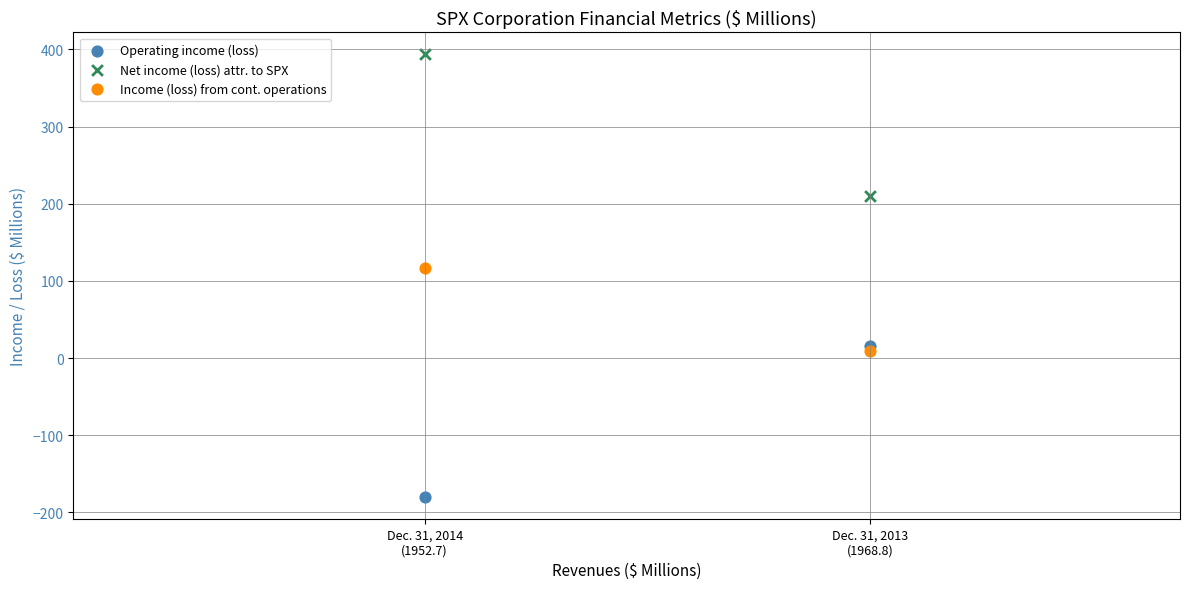

Which series contains the highest Y value?

Net income (loss) attr. to SPX